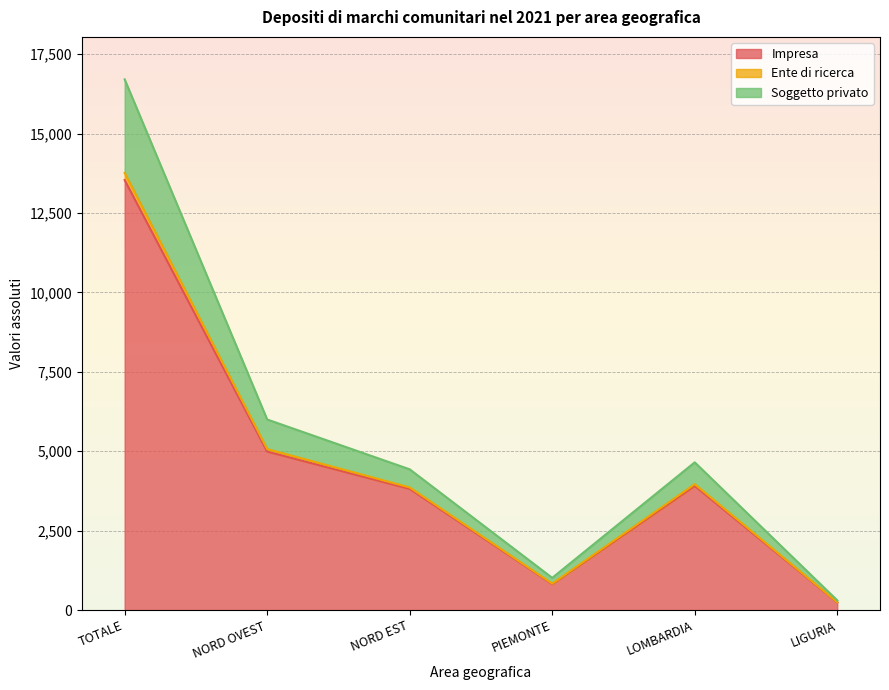

The value of Impresa at TOTALE is 13536.7. True or false?

True